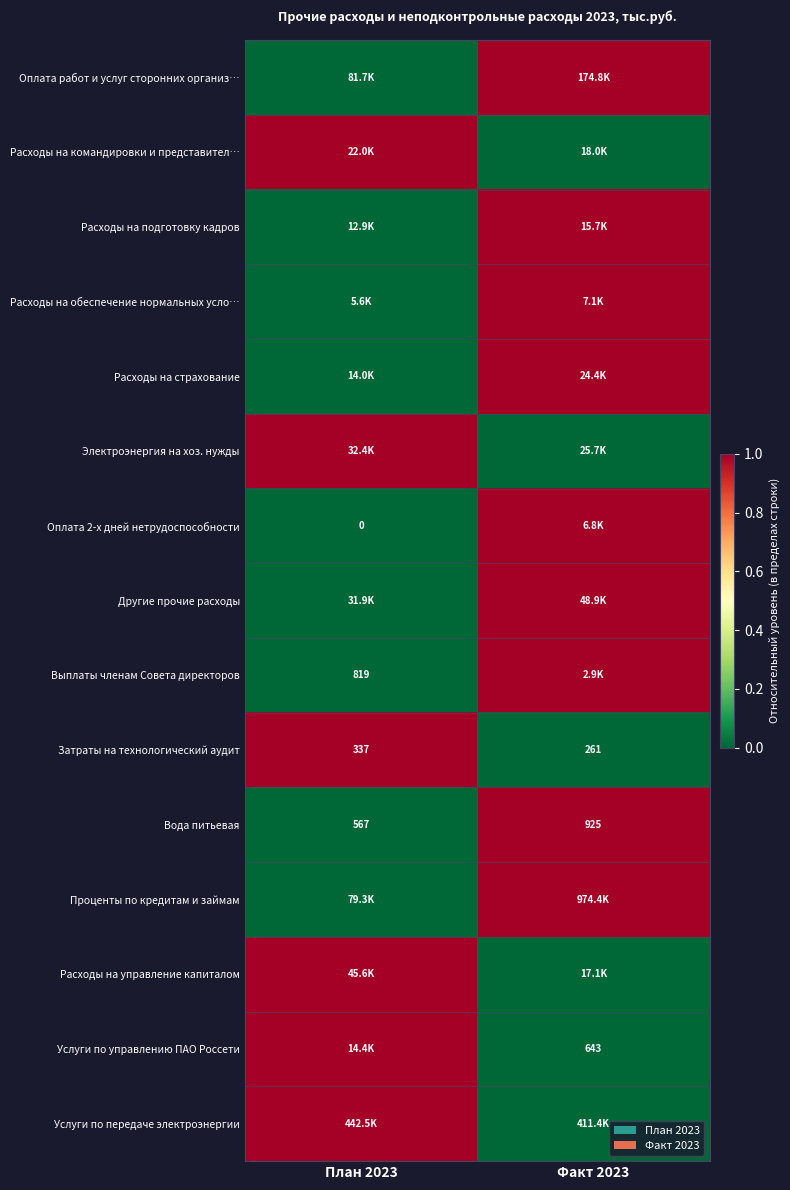

What is the difference between the maximum and minimum values in the Вода питьевая series?

358